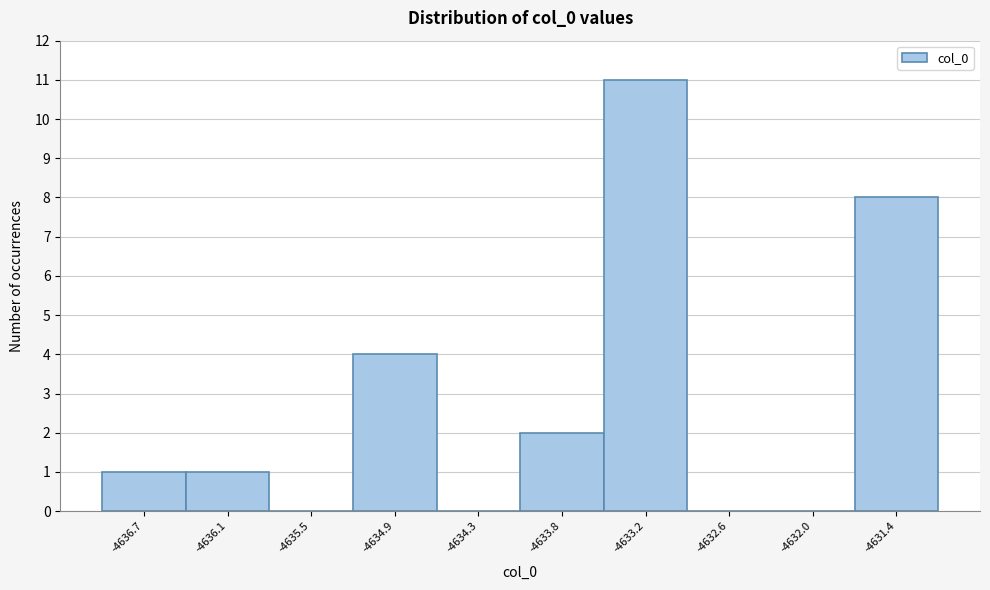

Reading left to right, list every bar in this chart as the range it spans on the x-axis followed by its height. Neither the bar edges nor the heights are printed on the chart, so give them approximately, as read against the axes.

-4637.0 to -4636.4: 1
-4636.4 to -4635.8: 1
-4635.8 to -4635.2: 0
-4635.2 to -4634.6: 4
-4634.6 to -4634.1: 0
-4634.1 to -4633.5: 2
-4633.5 to -4632.9: 11
-4632.9 to -4632.3: 0
-4632.3 to -4631.7: 0
-4631.7 to -4631.1: 8